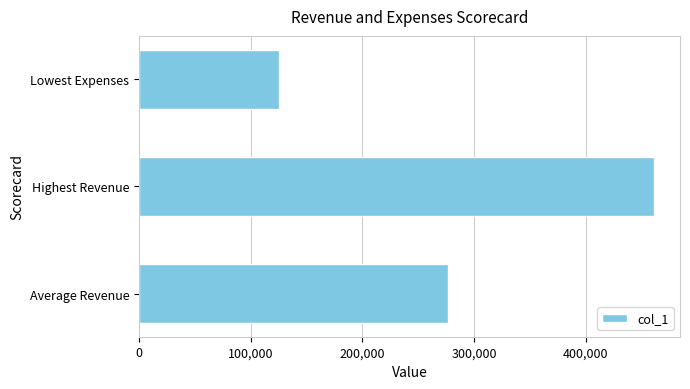

What is the average value?

287839.8